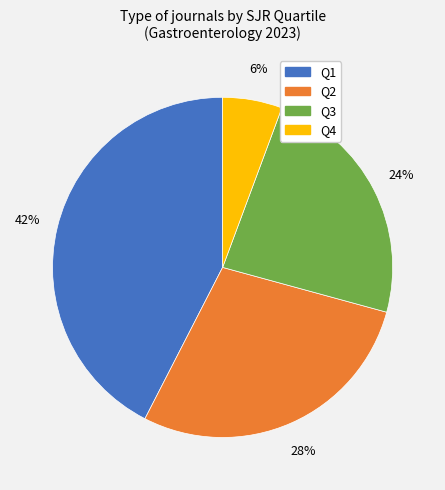

How many slices are in this pie chart?

4